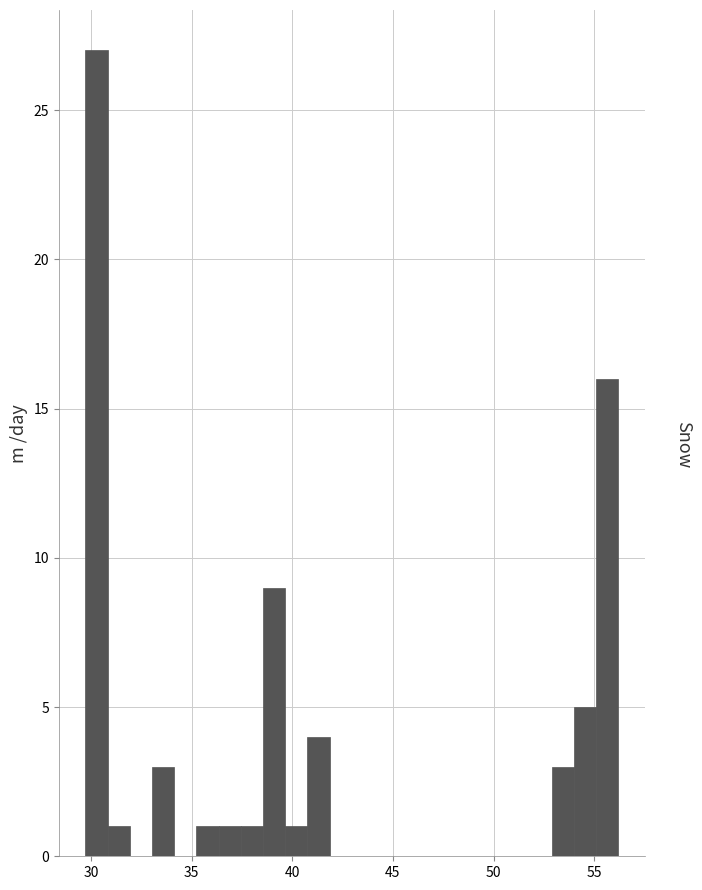

Read against the x-axis, roughly where is the centre of the tallest bar?

30.5